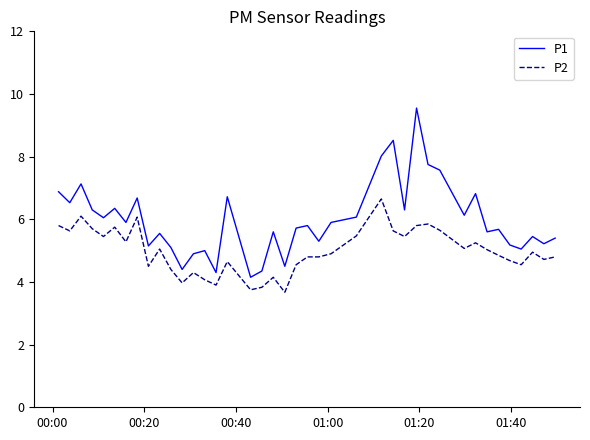

Does the chart have visible grid lines?

No